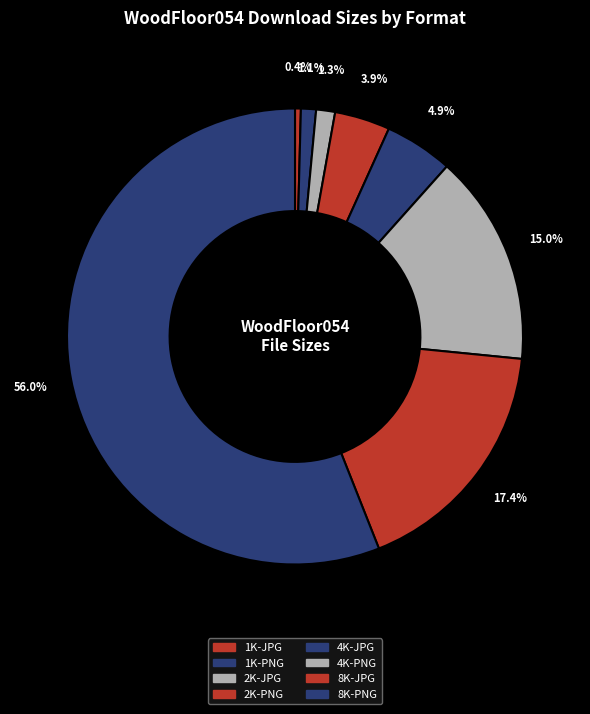

Is it true that 1K-JPG is 0% of the pie?

True